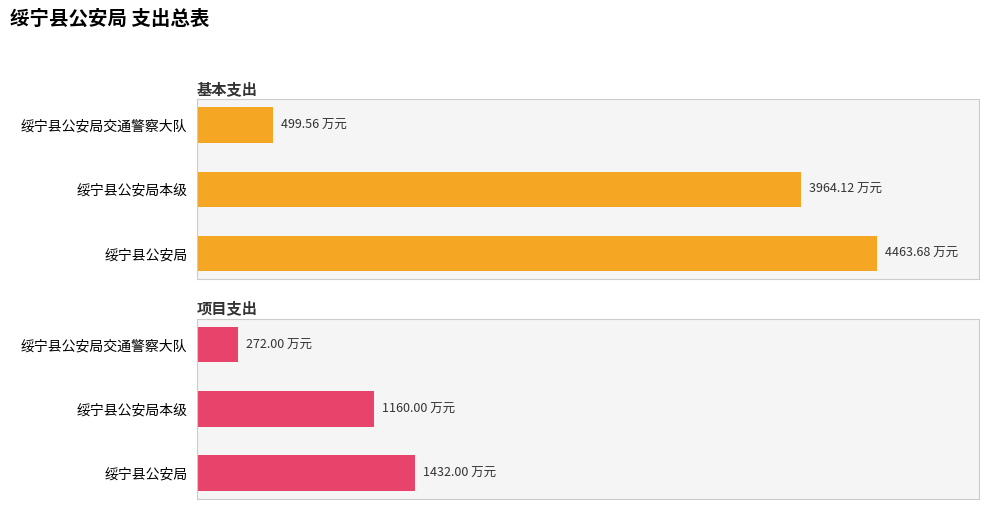

Reading left to right, transcribe all the data shown in this chart.

基本支出: 4463.7	3964.1	499.6
项目支出: 1432.0	1160.0	272.0